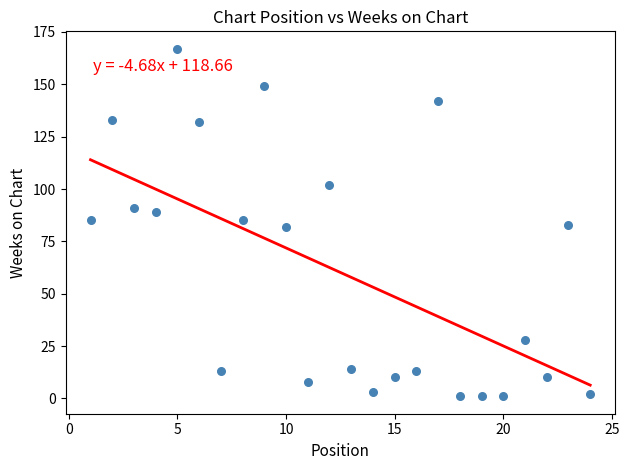

What is the range of X values (max minus min)?

23